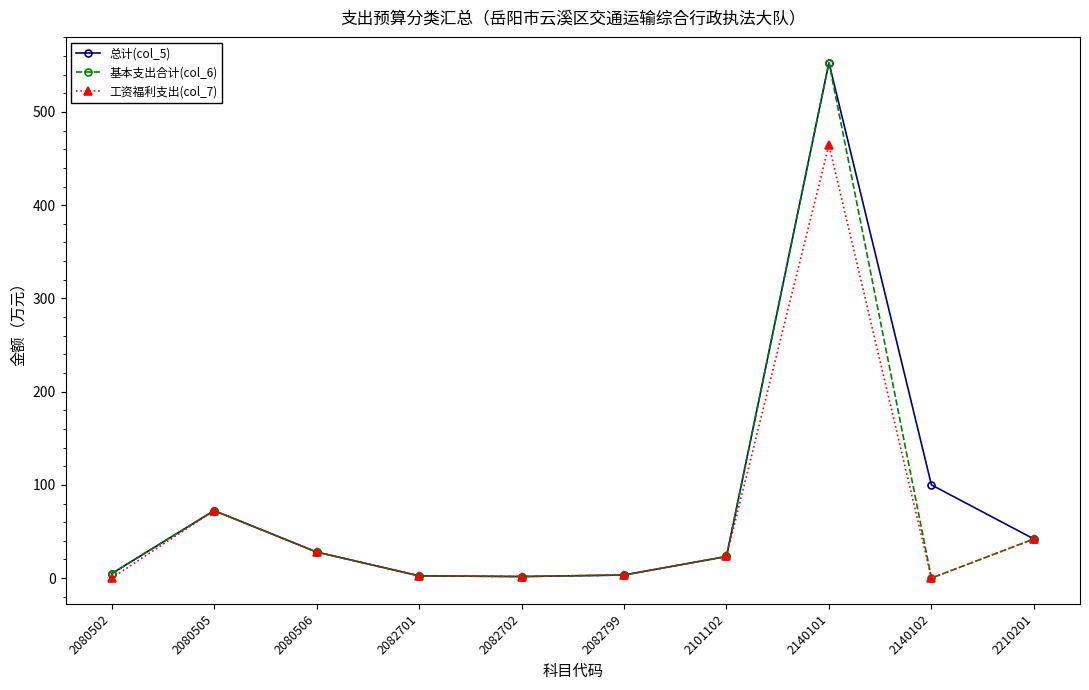

What value does the 工资福利支出(col_7) series have at 2080505?

72.4